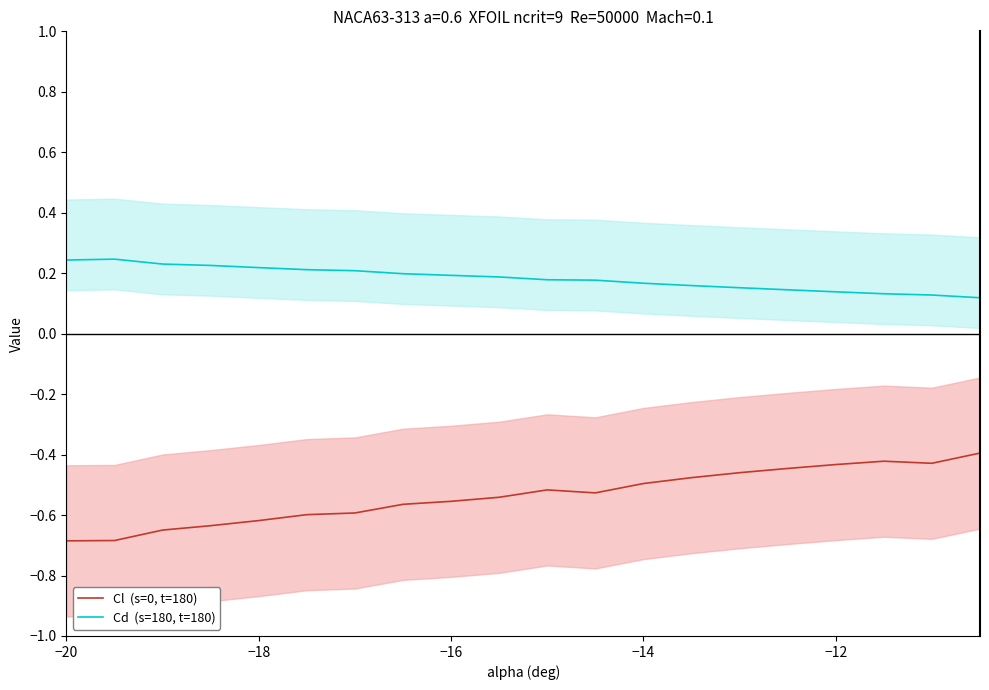

Rank the series by their maximum value, from lowest to highest.

Cl  (s=0, t=180), Cd  (s=180, t=180)